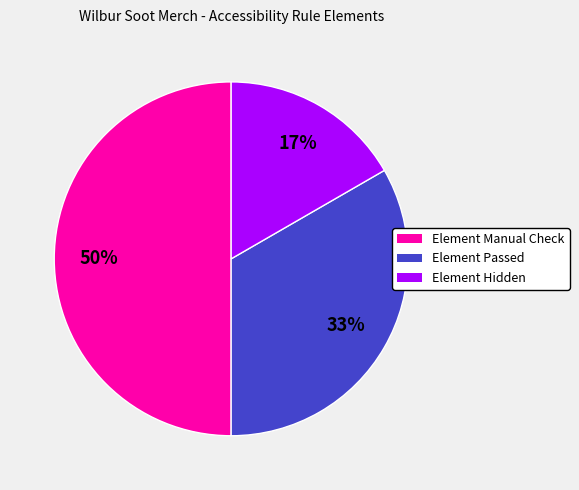

How many segments does this pie chart have?

3